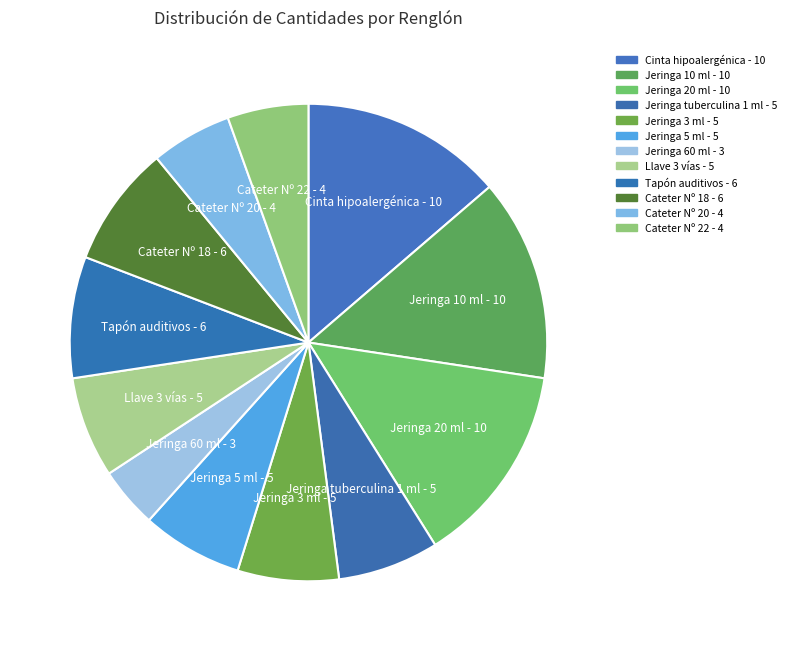

Count the number of slices in the pie.

12